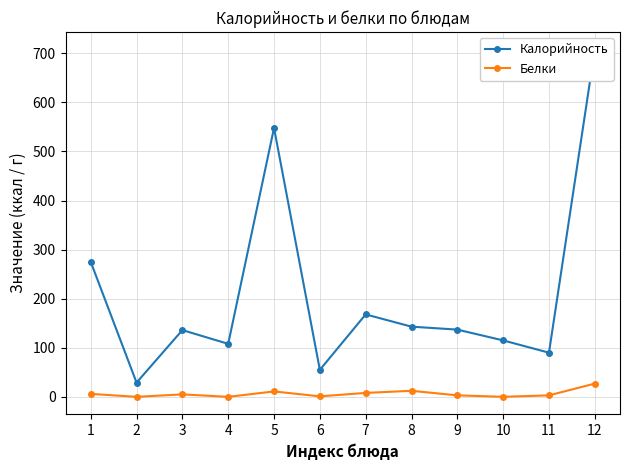

At which label is Калорийность closest to 368?

1